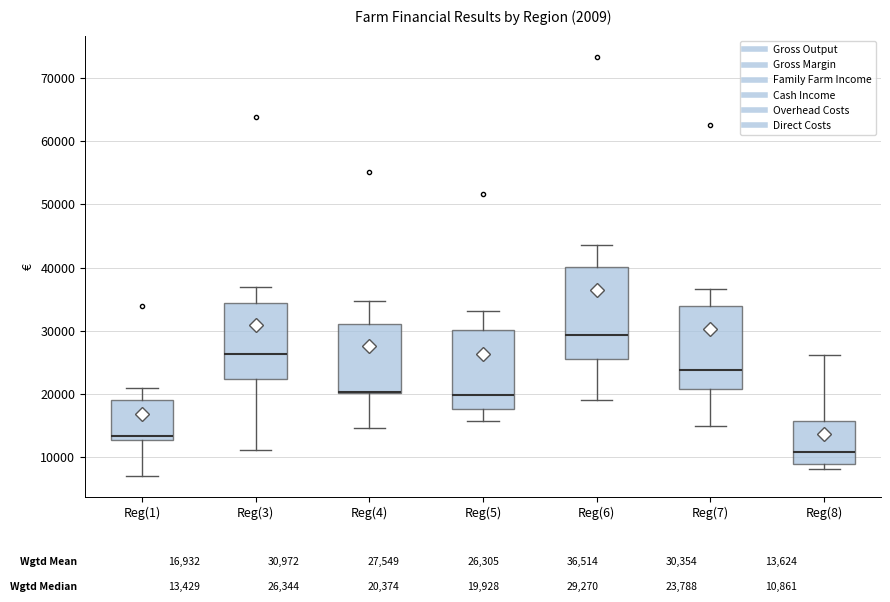

Which box is the tallest, from its lower edge to its upper edge?

Reg(6)